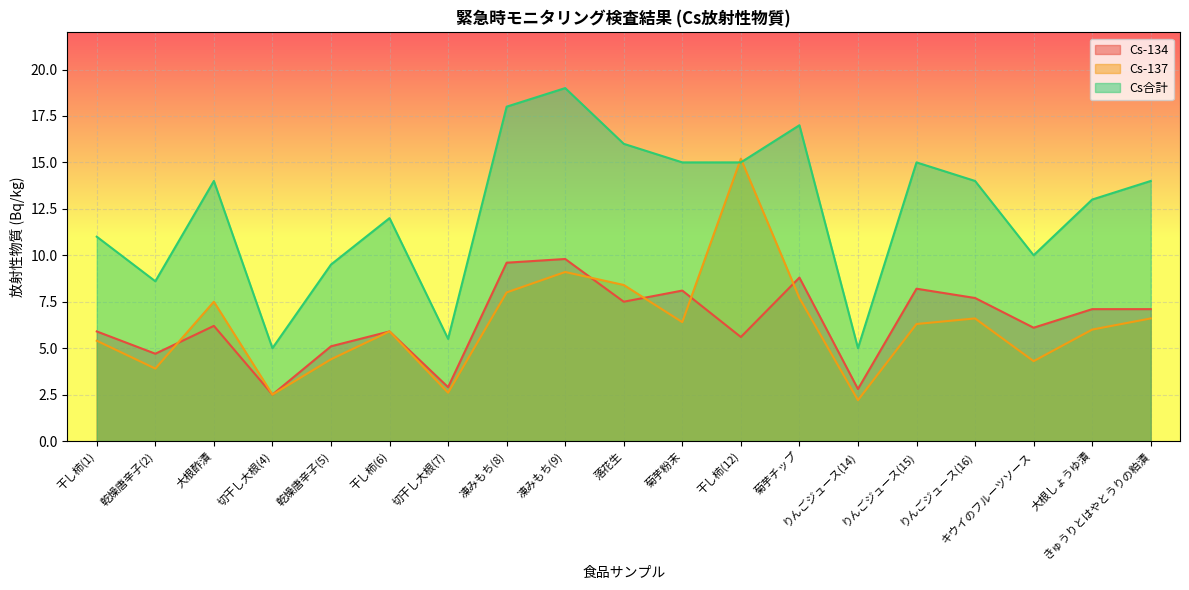

What is the maximum value for Cs合計?

19.0